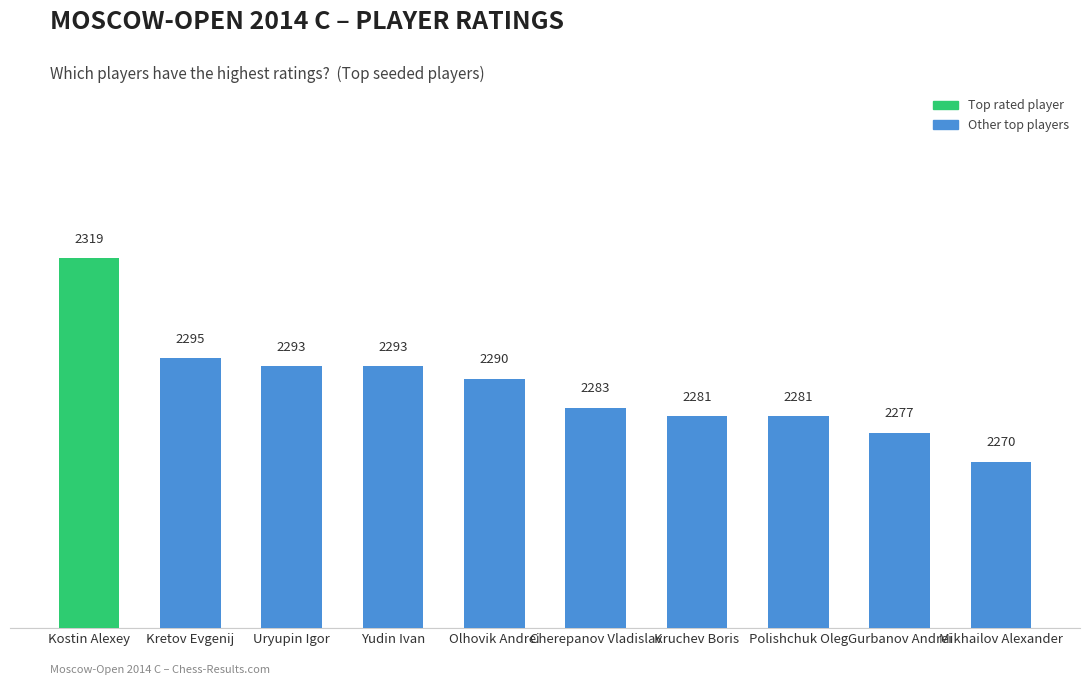

Which label corresponds to the largest value in the chart?

Kostin Alexey